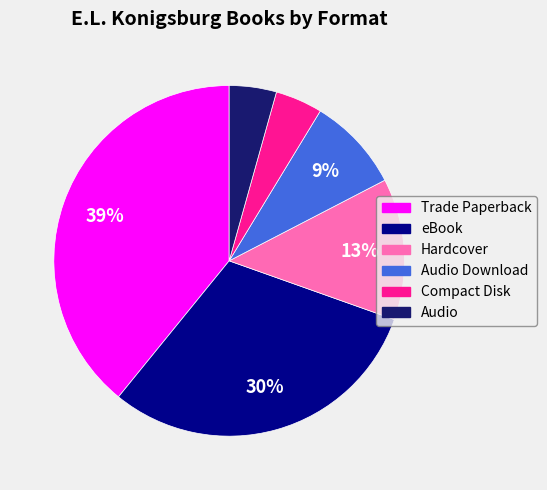

To the nearest percent, what is the average slice percentage?

17%